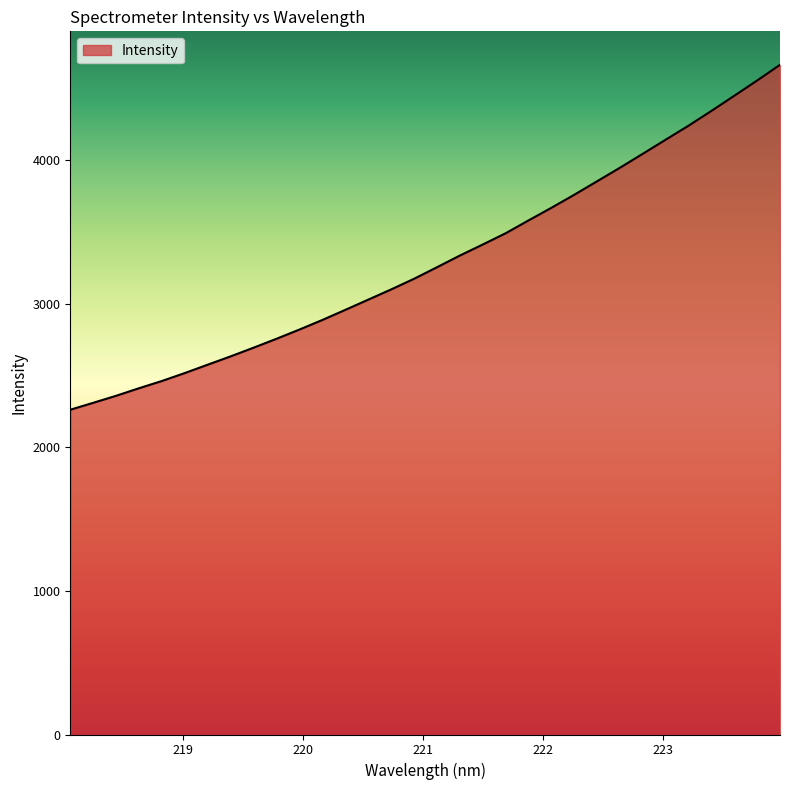

What is the minimum value shown in the chart?

2260.6